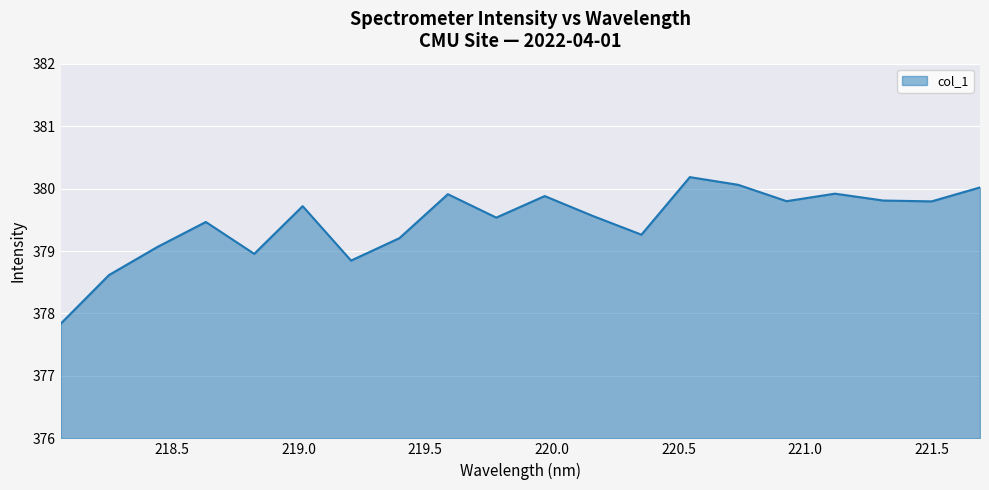

What is the smallest value displayed?

377.8